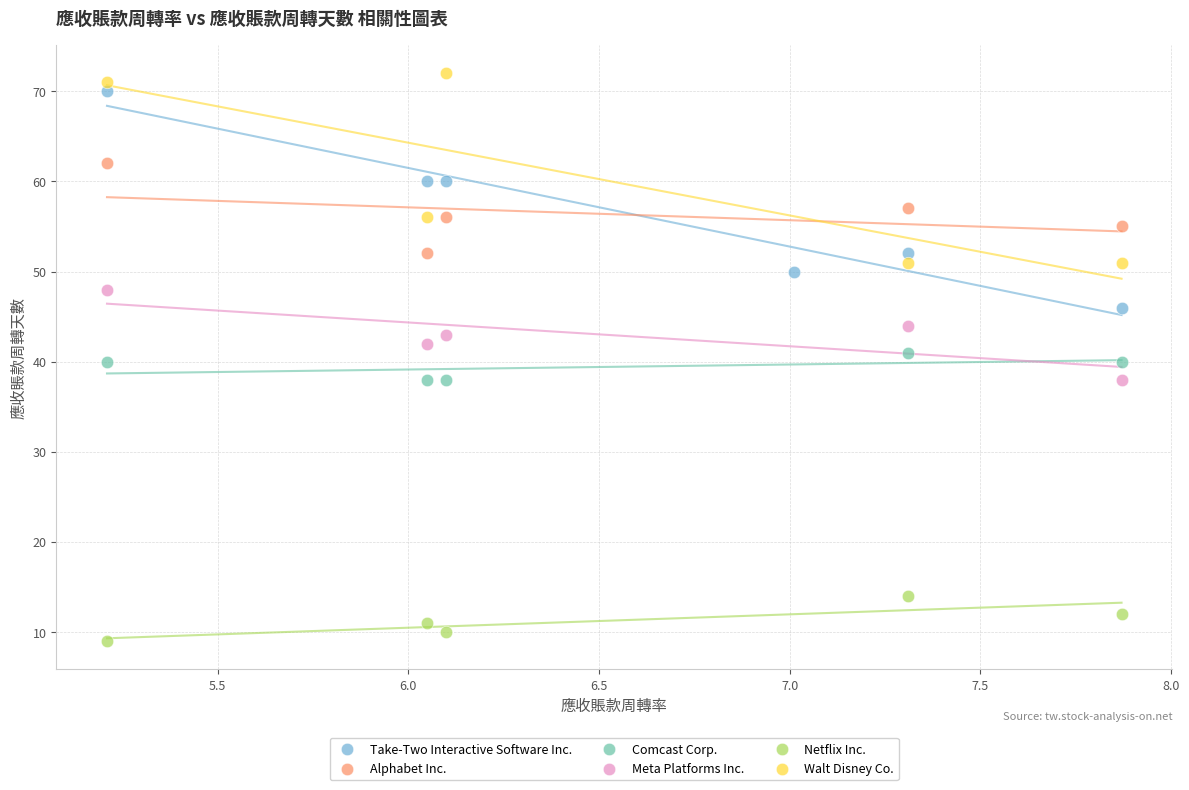

Which series reaches the maximum Y coordinate?

Walt Disney Co.